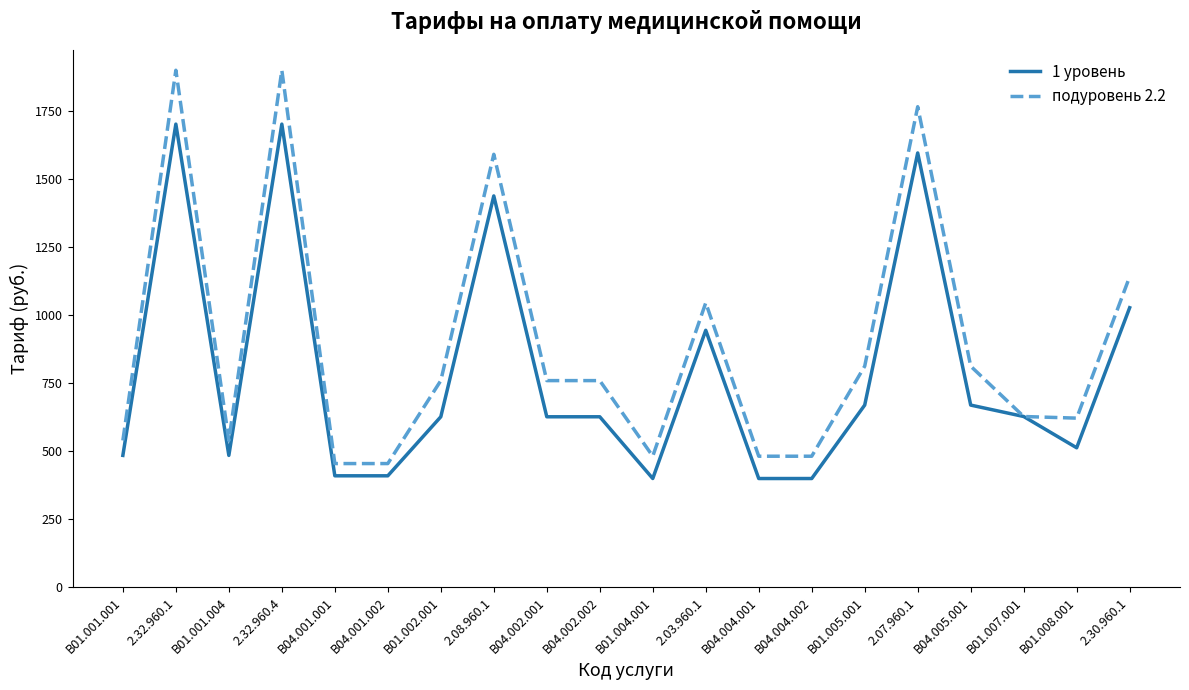

At which label does 1 уровень first exceed 627?

2.32.960.1